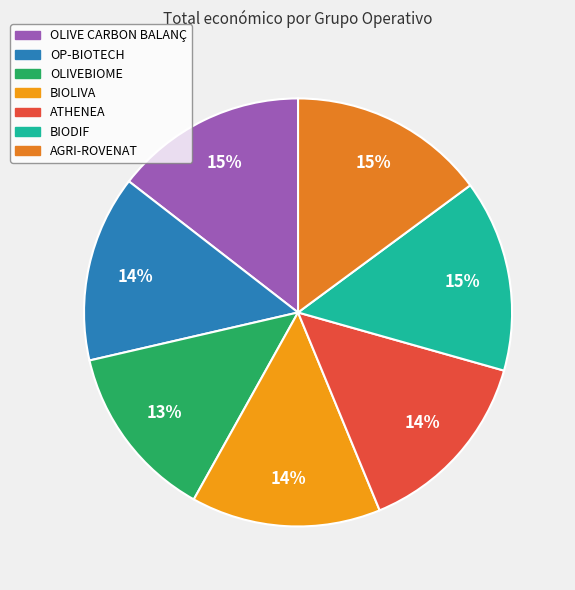

True or false: OP-BIOTECH accounts for 14% of the total.

True